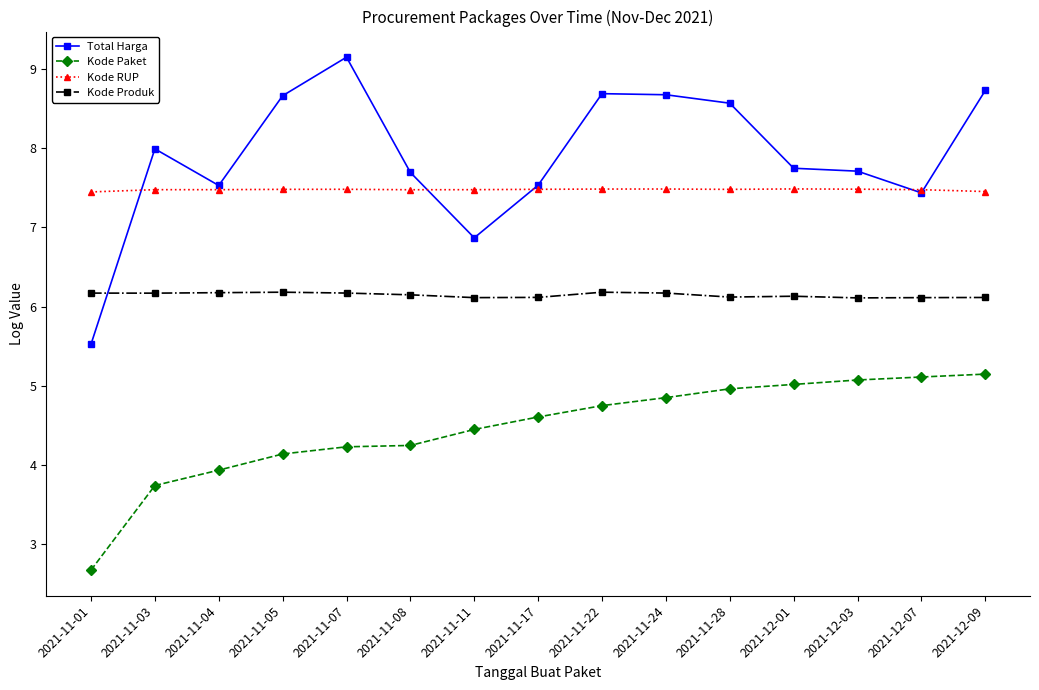

How many distinct data groups are displayed?

4